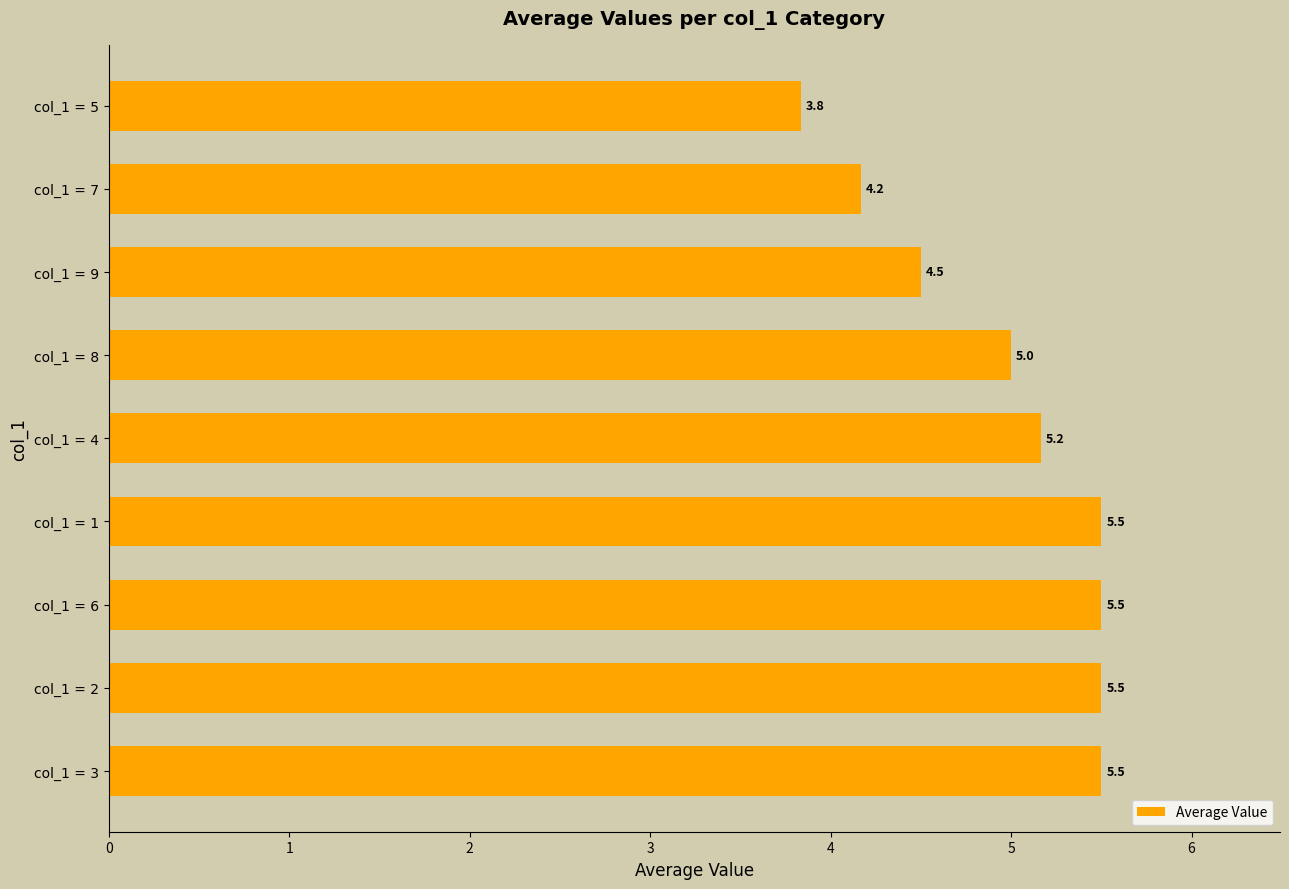

Reading top to bottom, transcribe all the data shown in this chart.

col_1 = 5=3.8	col_1 = 7=4.2	col_1 = 9=4.5	col_1 = 8=5.0	col_1 = 4=5.2	col_1 = 1=5.5	col_1 = 6=5.5	col_1 = 2=5.5	col_1 = 3=5.5